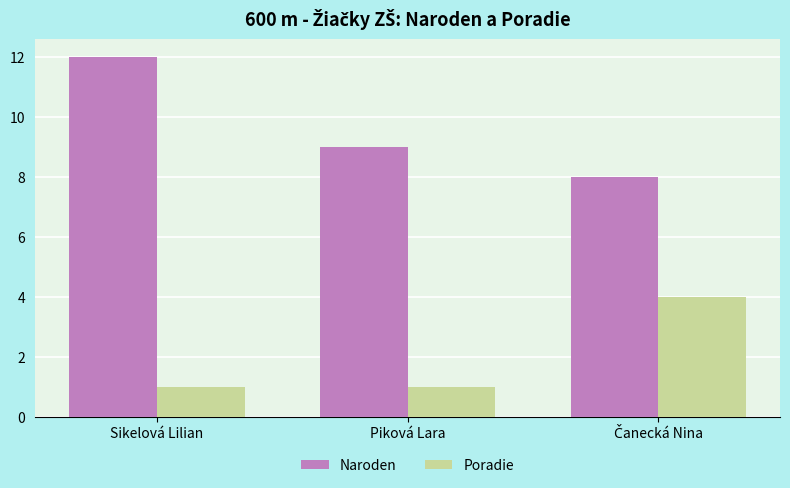

Which series changed the most between Sikelová Lilian and Piková Lara?

Naroden